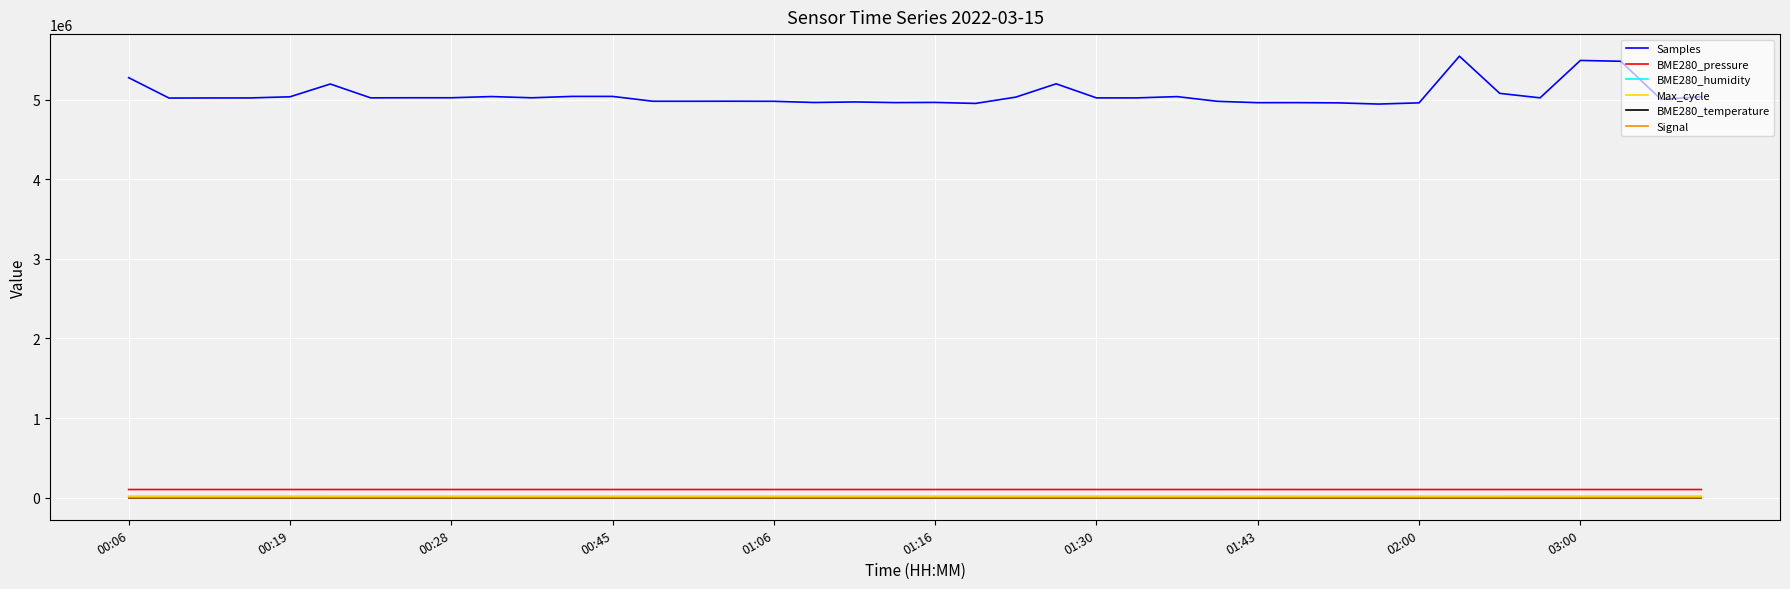

Does the chart have visible grid lines?

Yes